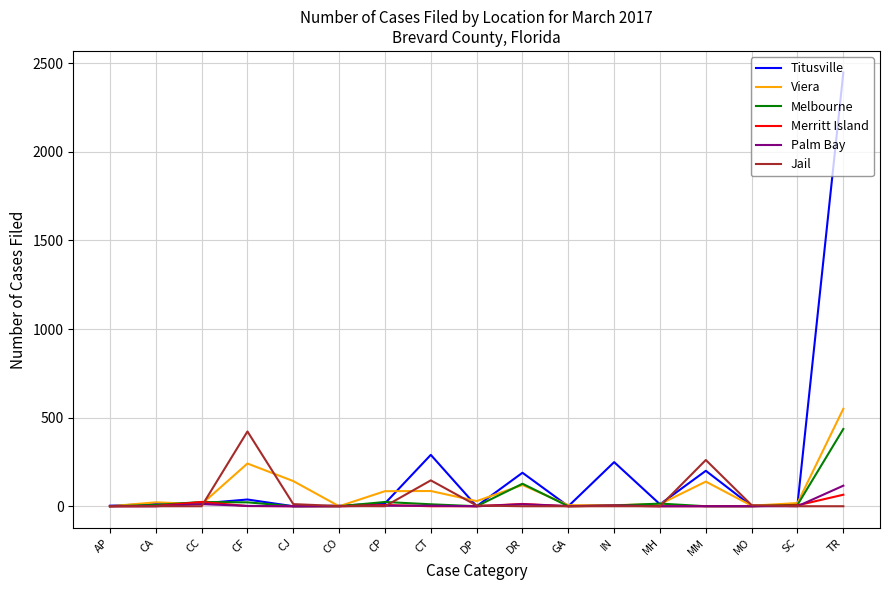

Does the chart have visible grid lines?

Yes